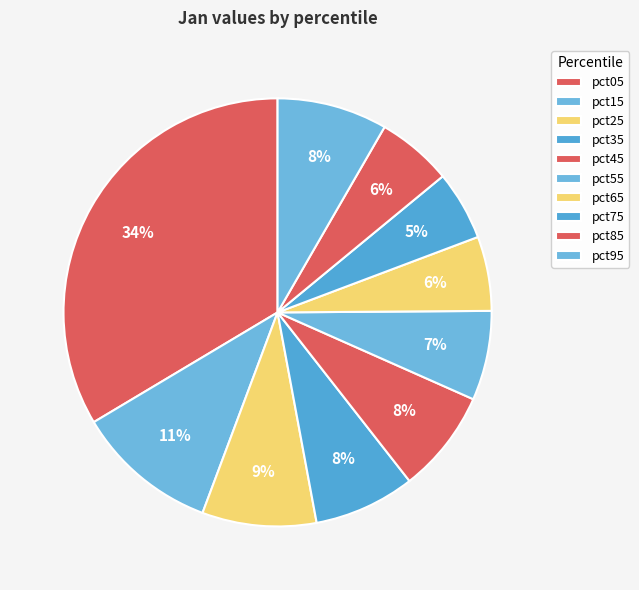

Which category has the smallest portion of the pie?

pct75